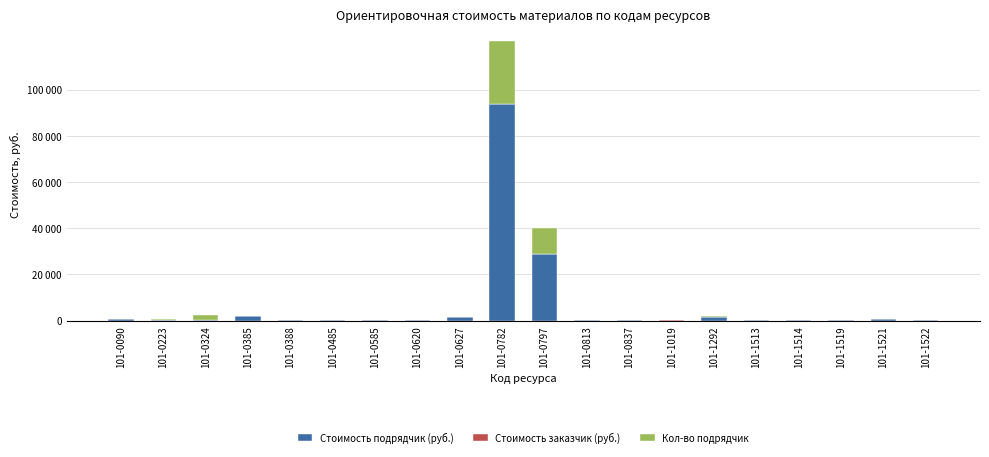

What is the difference between the Стоимость подрядчик (руб.) values at 101-1292 and 101-0223?

1242